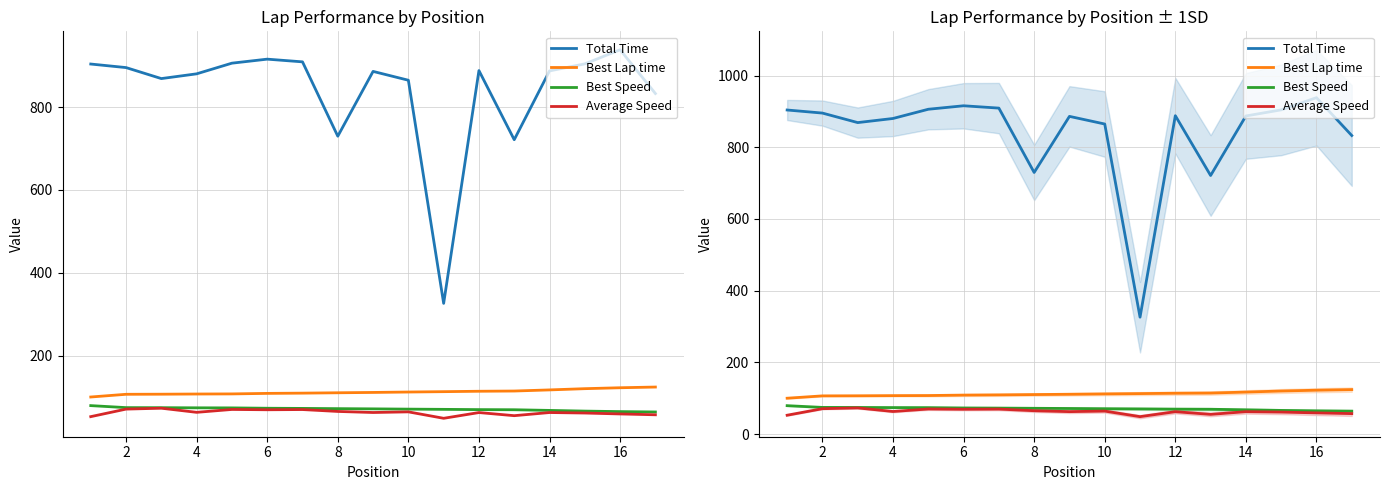

How many lines are shown in the chart?

4